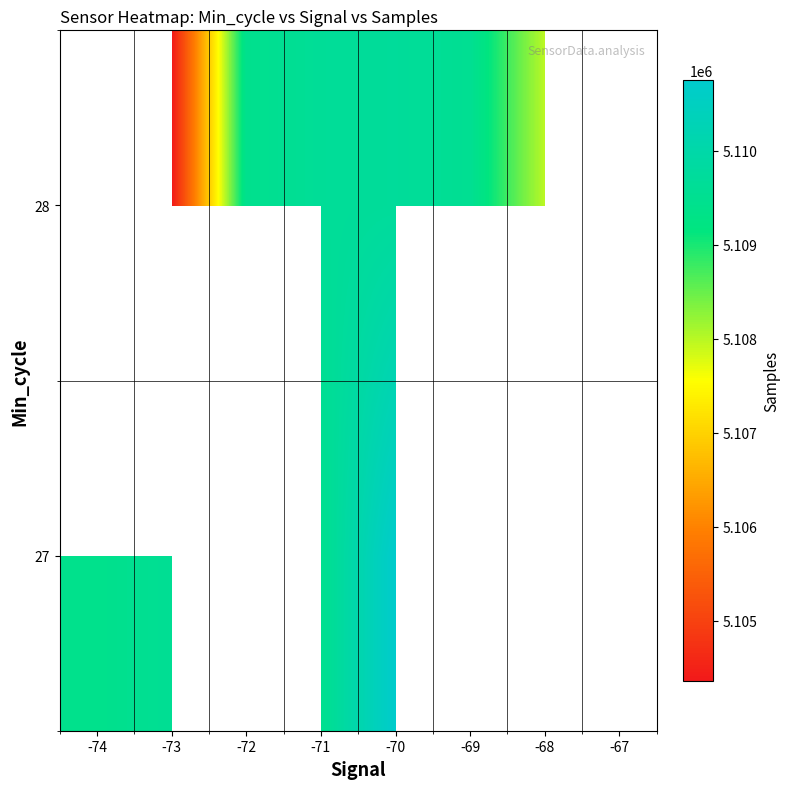

At which label does 27 reach its minimum?

-74